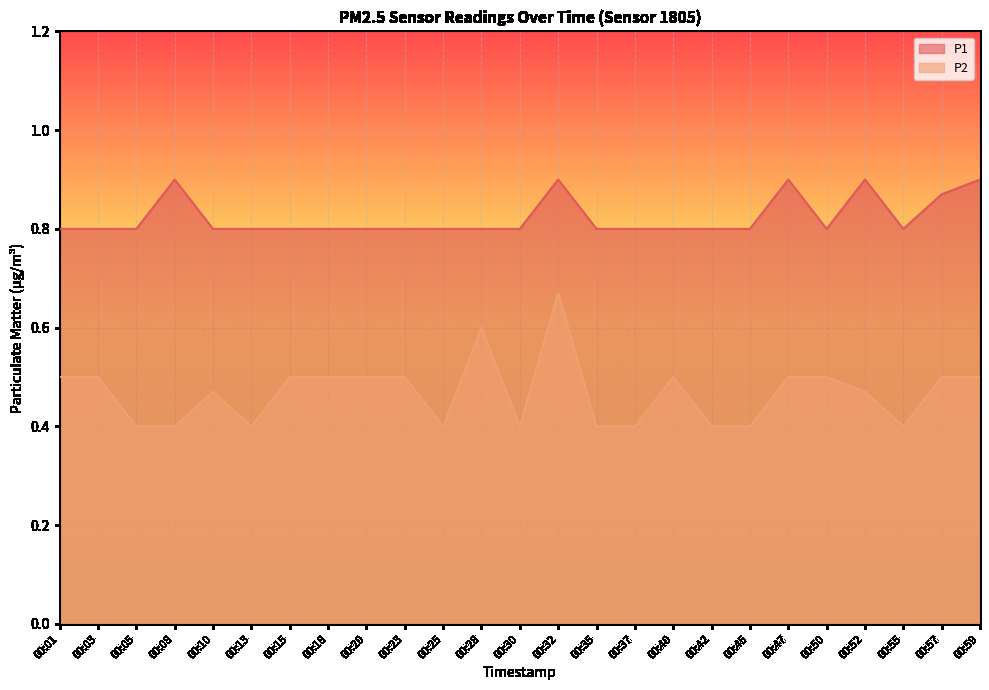

Where is the first local maximum for P1?

00:08